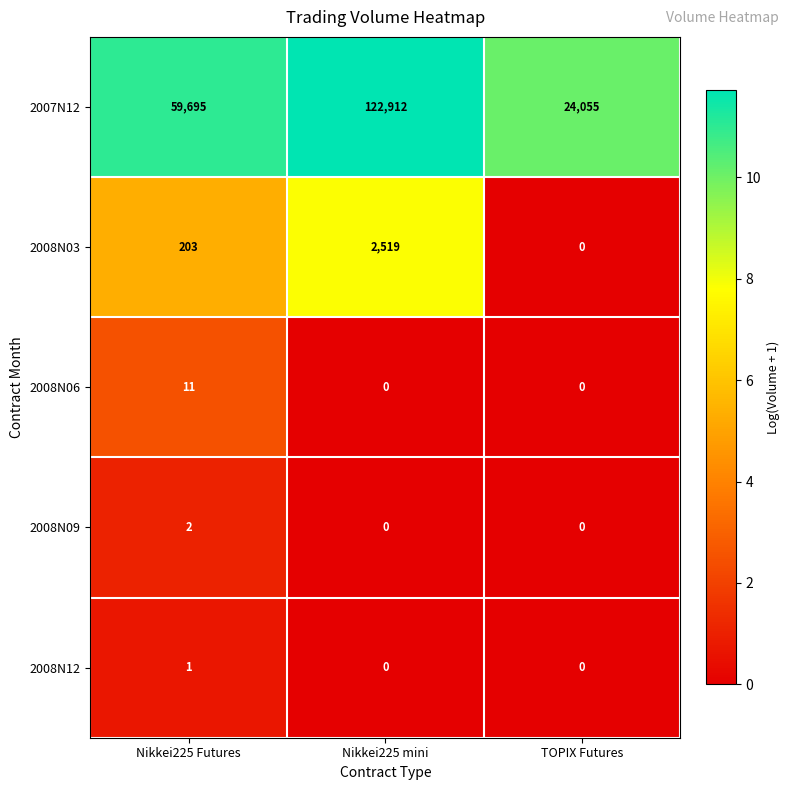

Which label corresponds to the largest value in the chart?

Nikkei225 mini